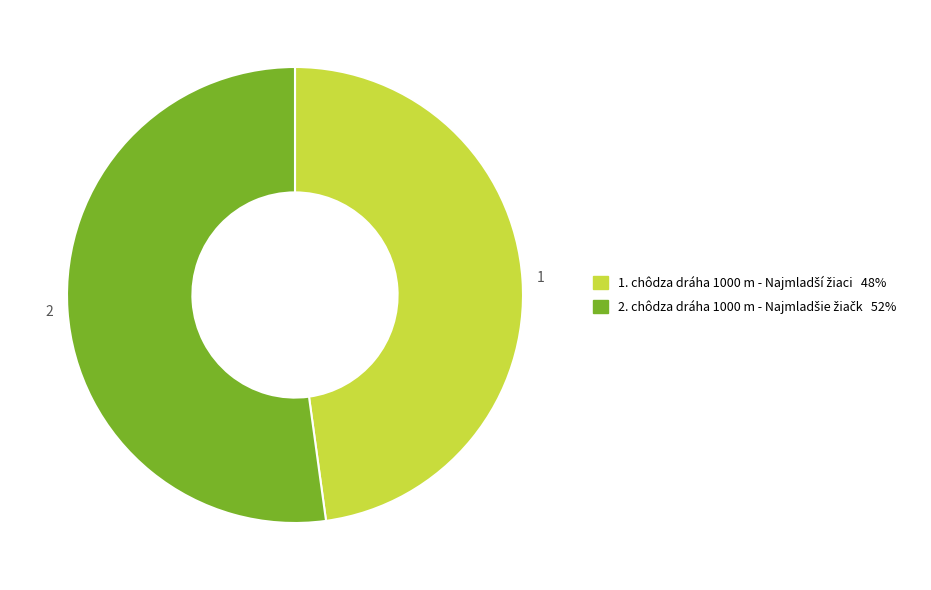

How many slices are in this pie chart?

2